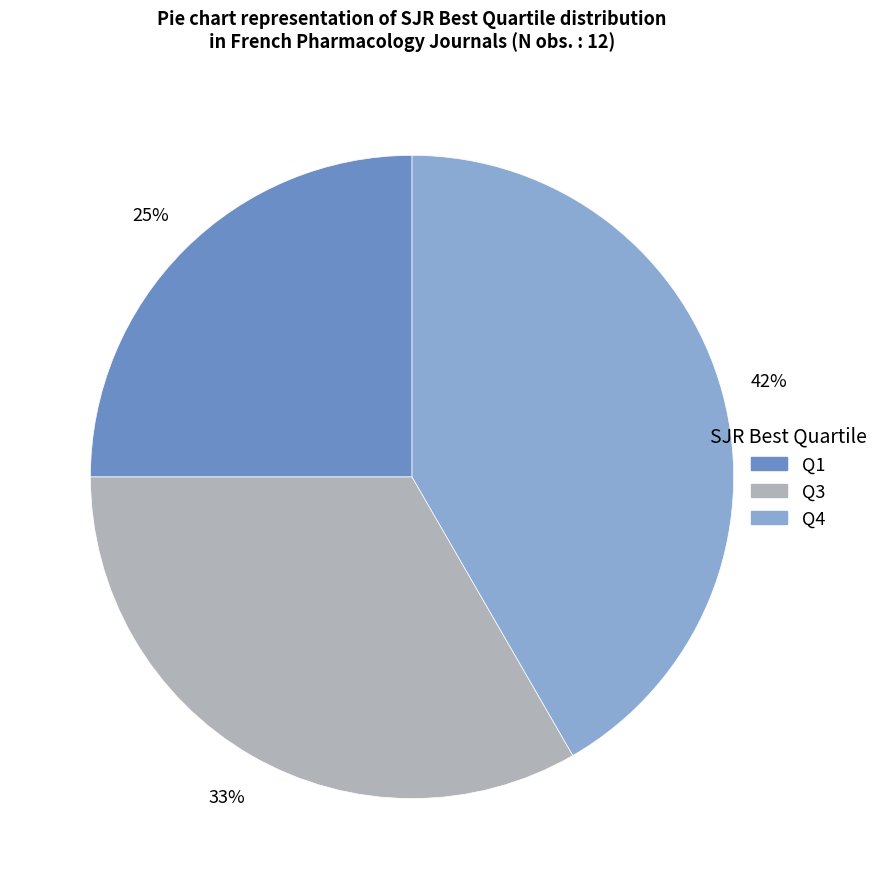

What is the smallest slice in the pie chart?

Q1